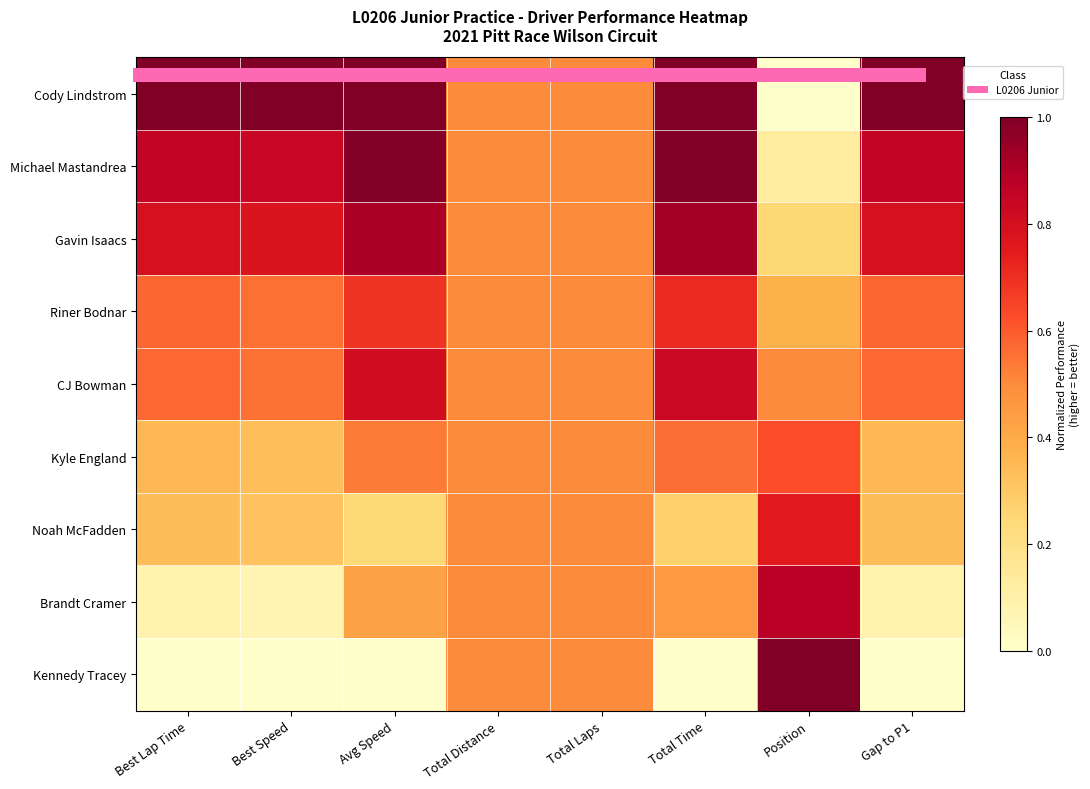

At which category is the sum across all series the highest?

Total Time